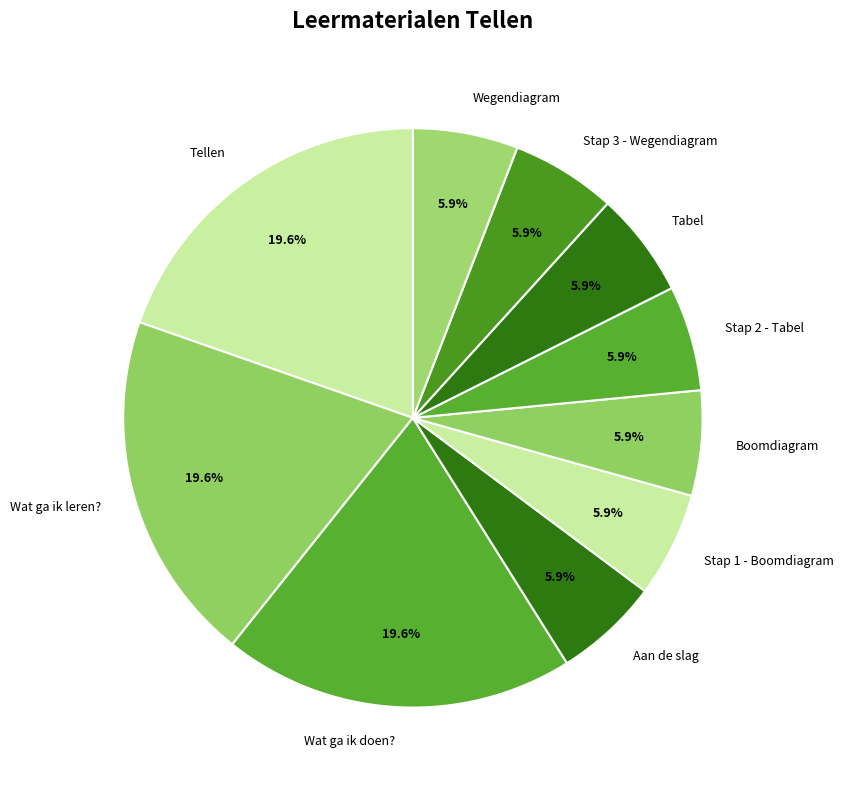

How much of the chart is everything except Stap 3 - Wegendiagram?

94.1%